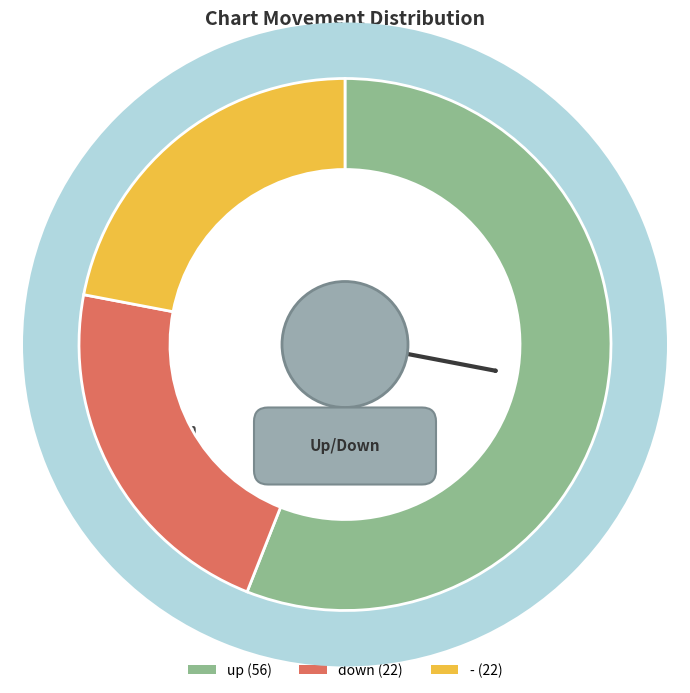

True or false: down accounts for 34% of the total.

False